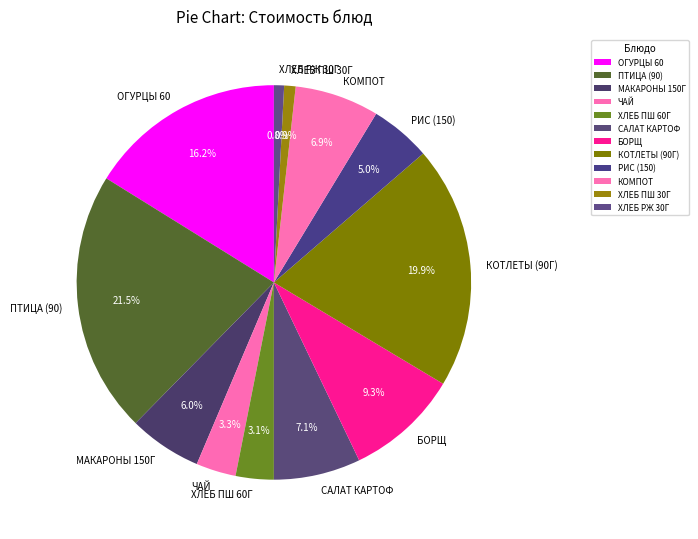

What is the ratio of the value at БОРЩ to the value at ХЛЕБ РЖ 30Г?

11.2